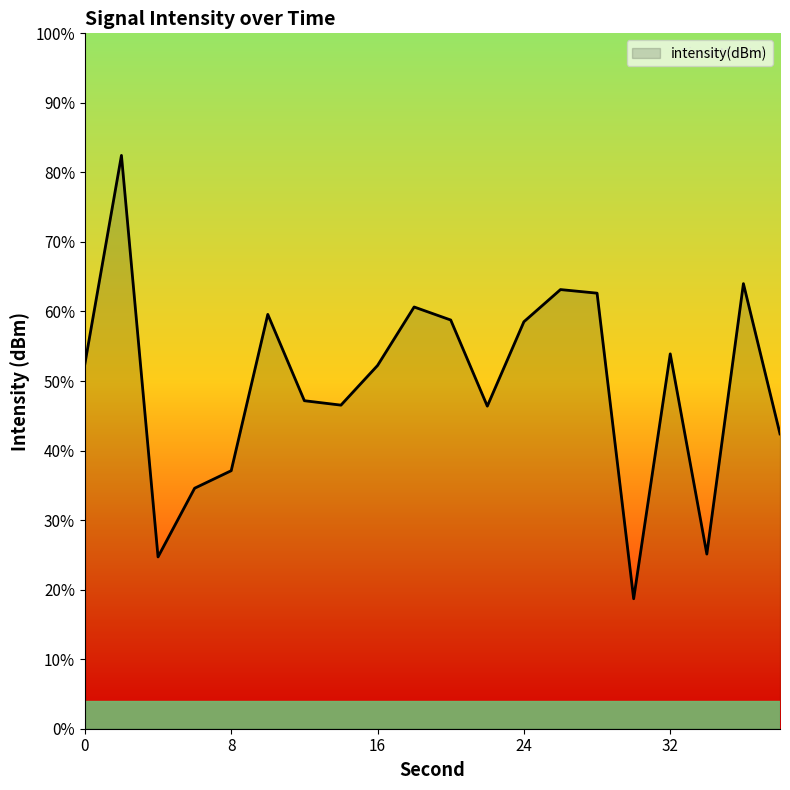

The value at 26 is -73.2. True or false?

False